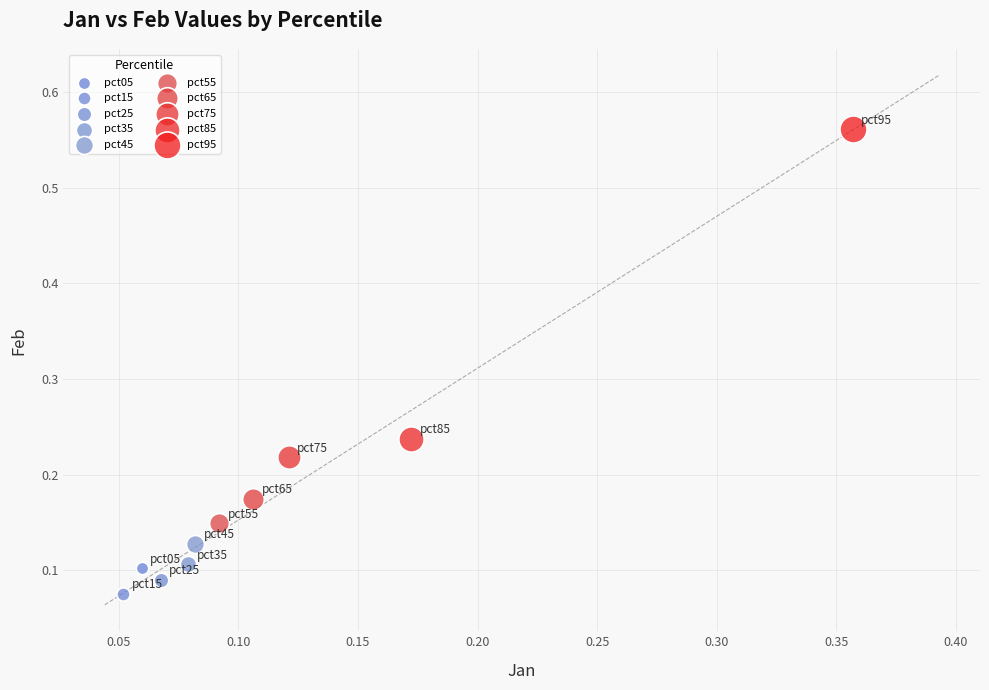

Which series contains the highest Y value?

pct95